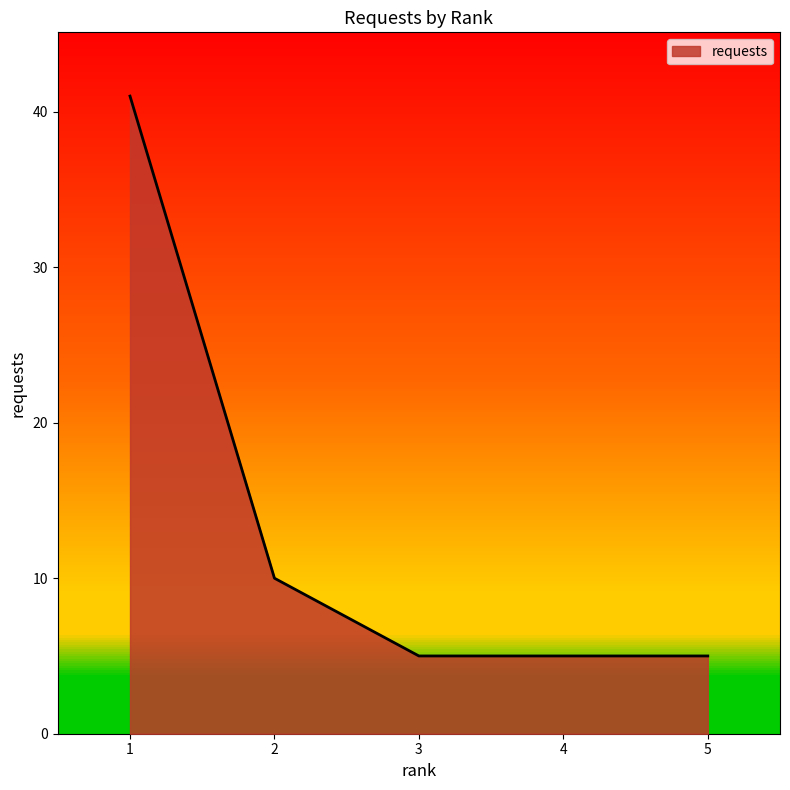

Approximately how many times larger is the value at 2 compared to 3?

2.0